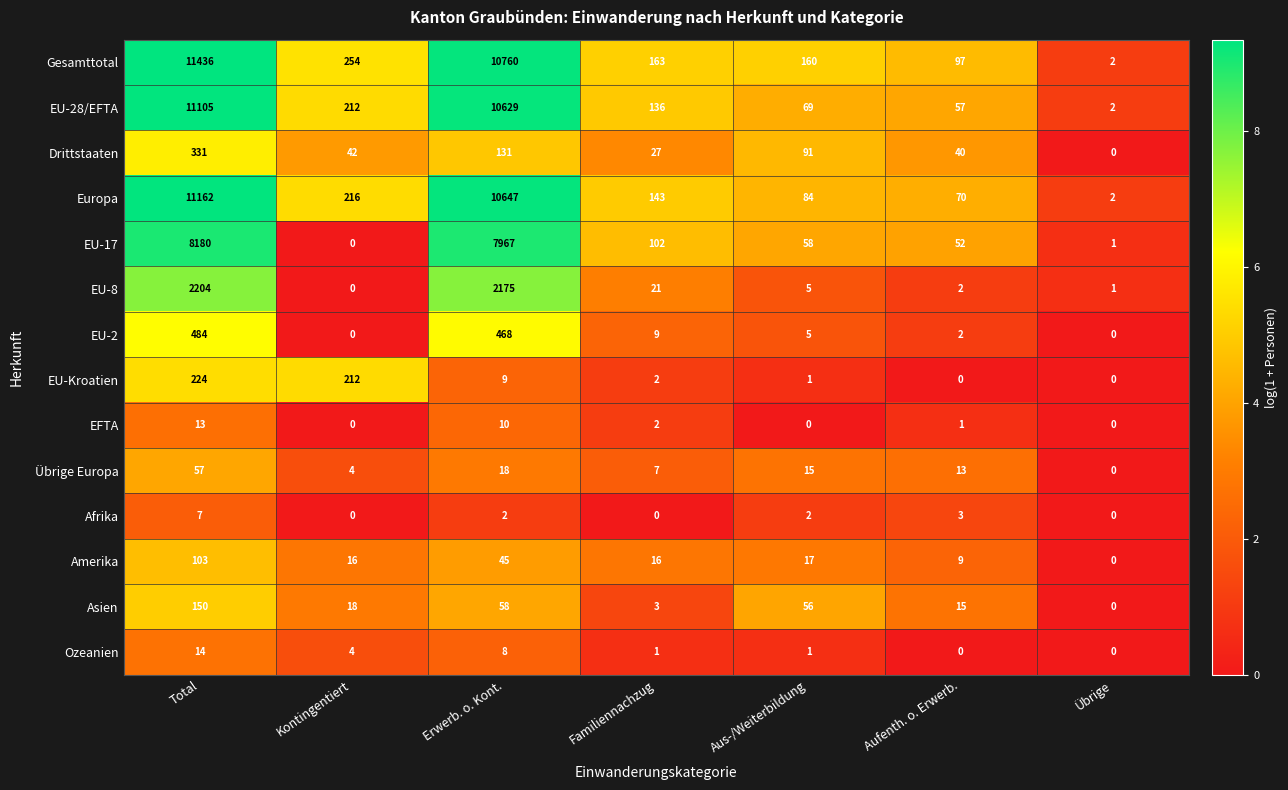

What is the spread (max minus min) of values at Familiennachzug?

163